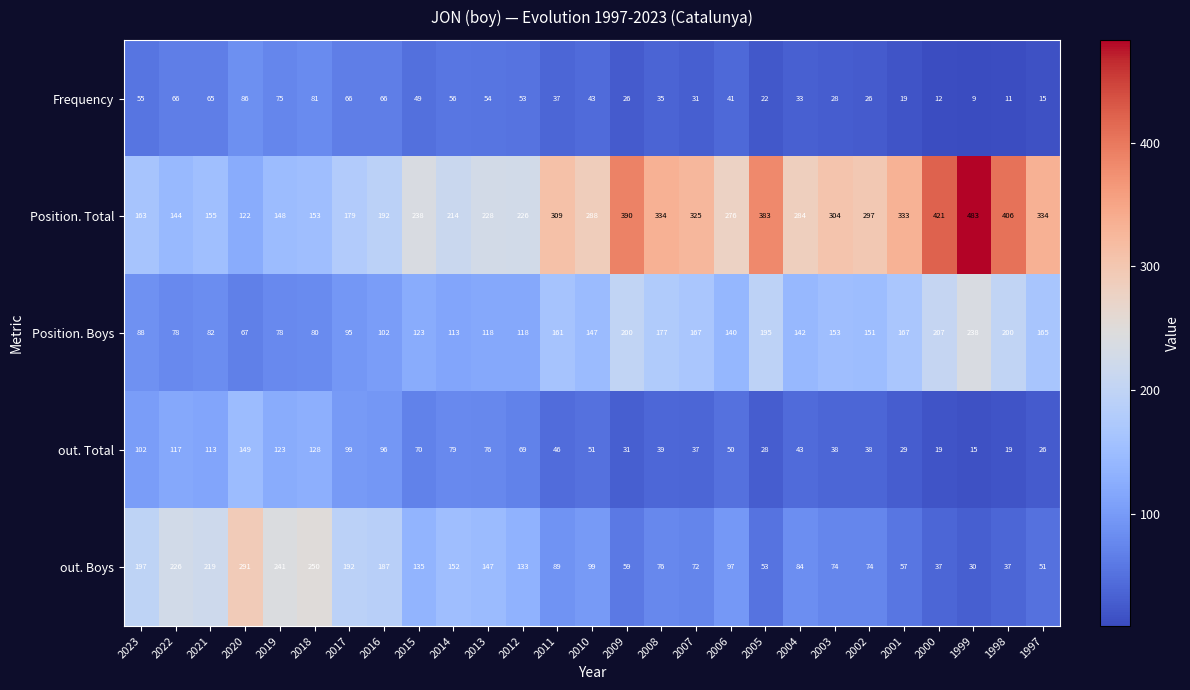

What is the difference between the maximum and minimum values in the Frequency series?

77